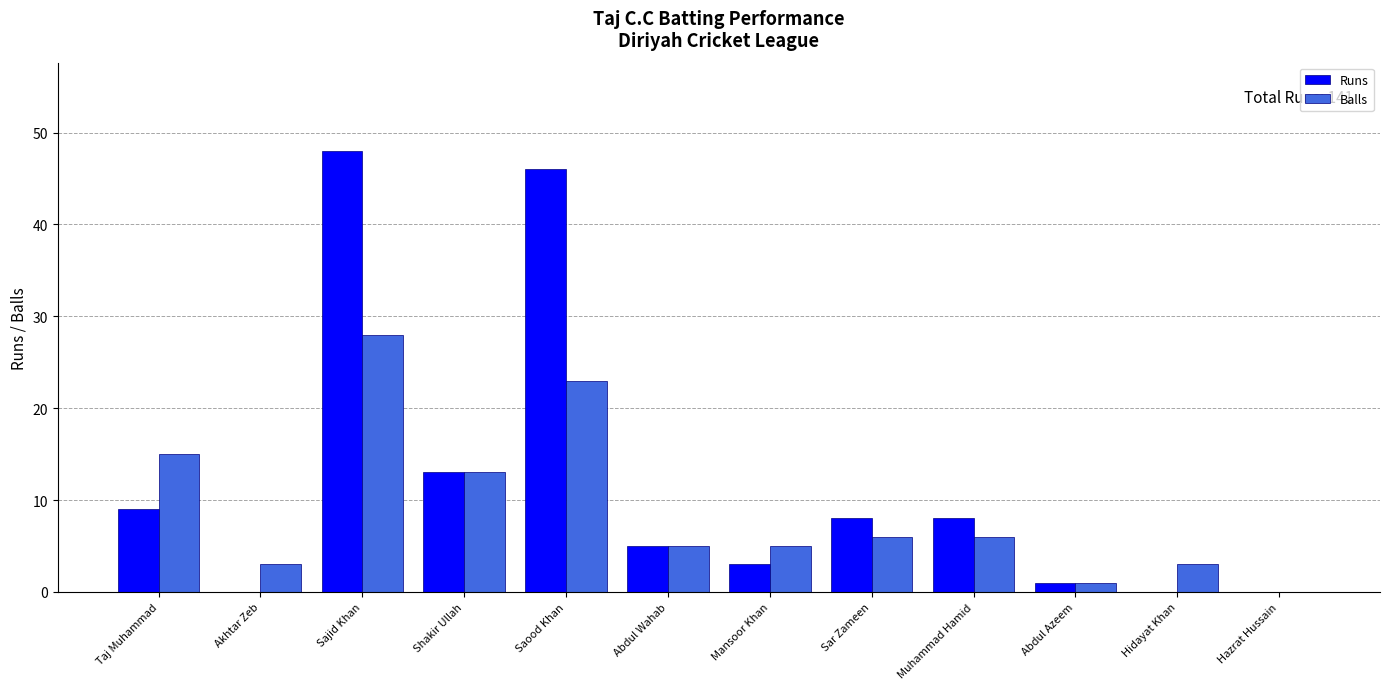

Count the number of data series in this chart.

2